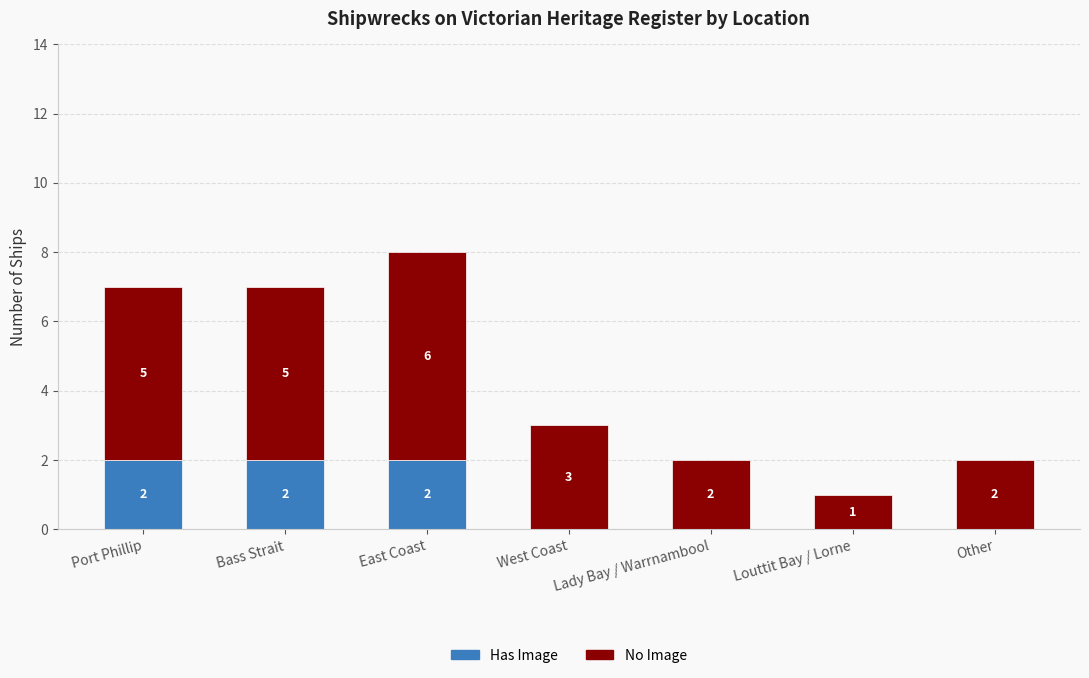

True or false: Has Image has a value of 2 at East Coast.

True